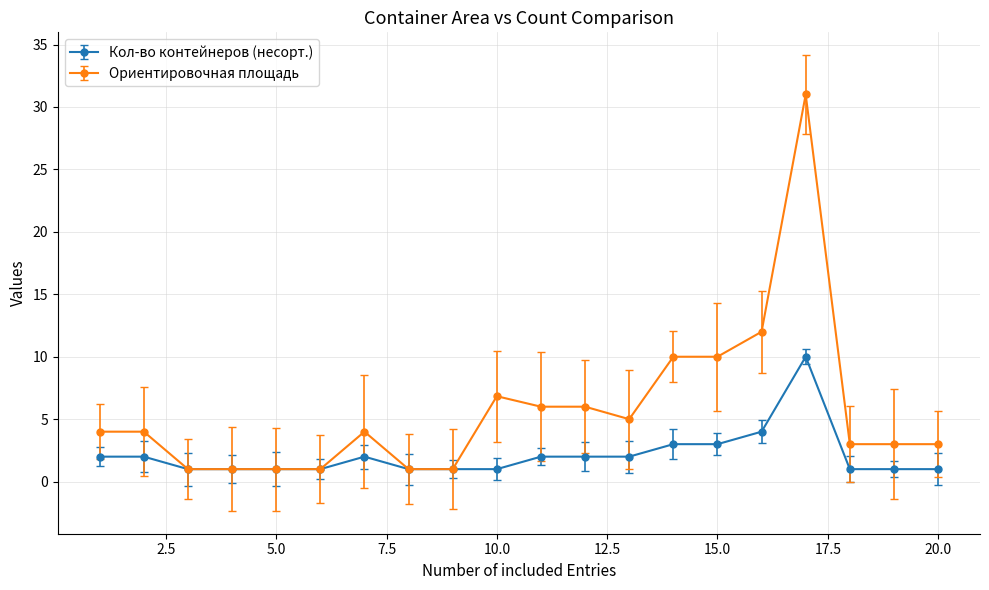

What is the difference between the maximum and minimum values in the Ориентировочная площадь series?

30.0